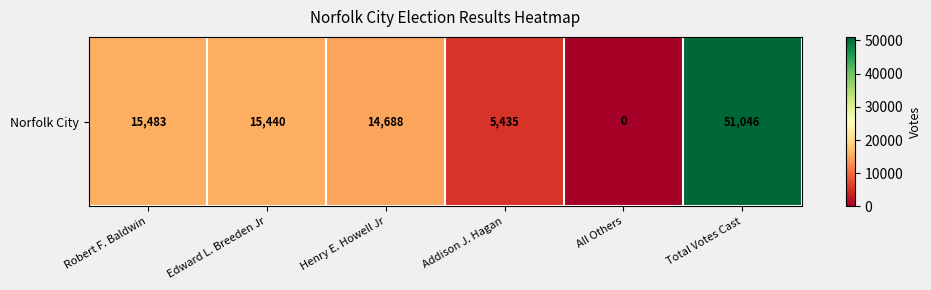

True or false: the data shows 4656 at Robert F. Baldwin.

False